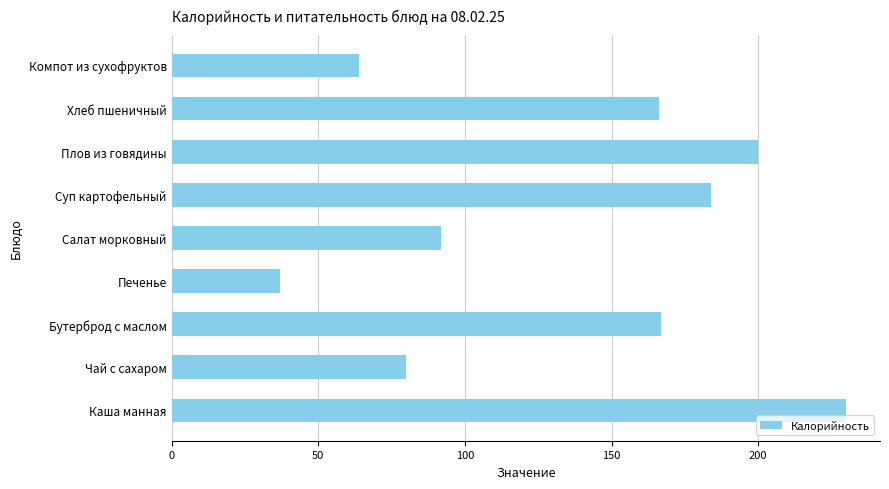

What is the difference between the second highest and second lowest values?

136